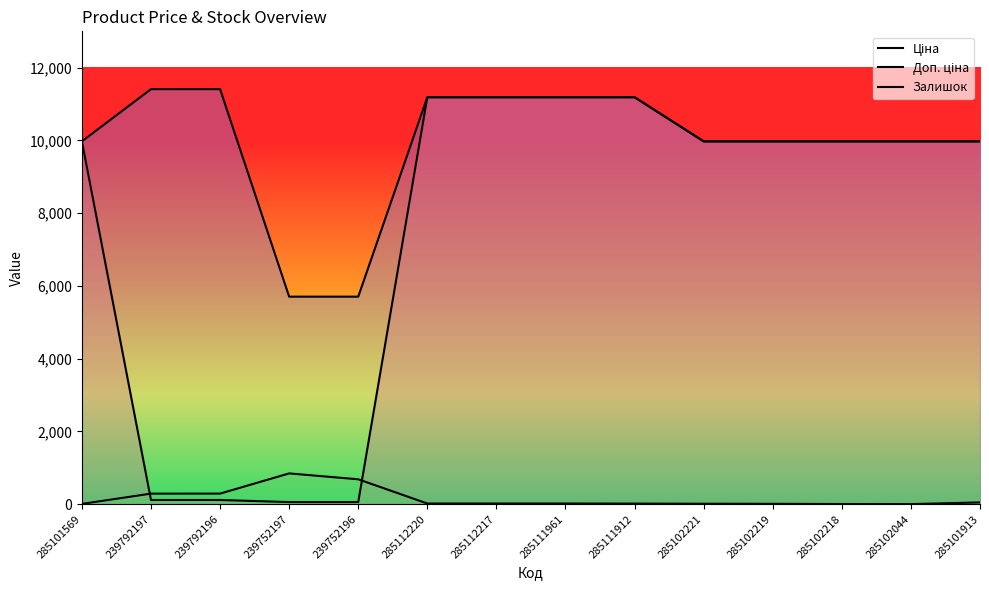

Rank the categories by Залишок value from highest to lowest.

239752197, 239752196, 239792196, 239792197, 285101913, 285112220, 285112217, 285111961, 285111912, 285102221, 285102219, 285101569, 285102218, 285102044